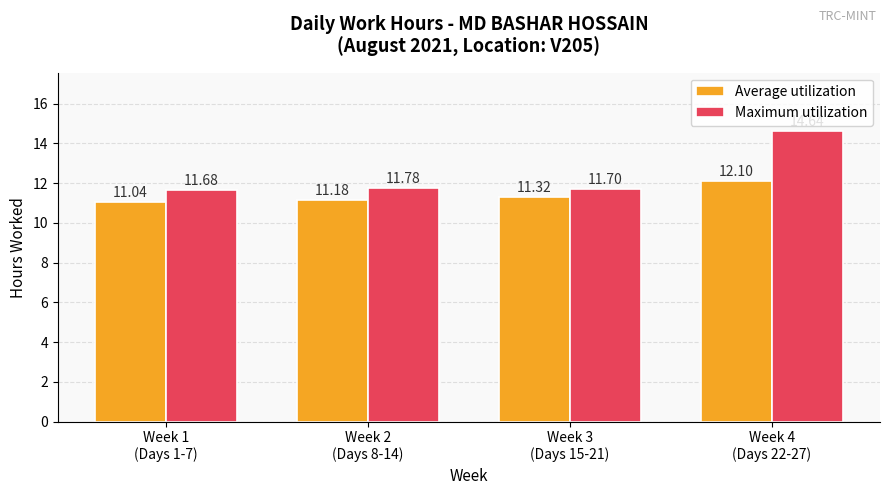

What position from the left is Week 3
(Days 15-21)?

3